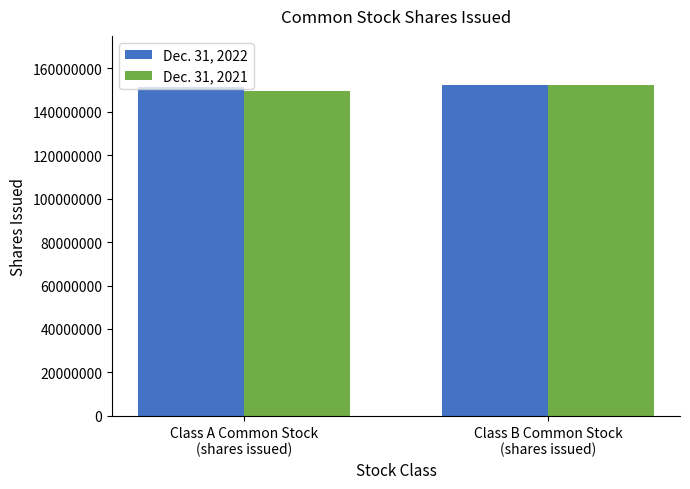

List the series in order of their overall mean, lowest first.

Dec. 31, 2021, Dec. 31, 2022